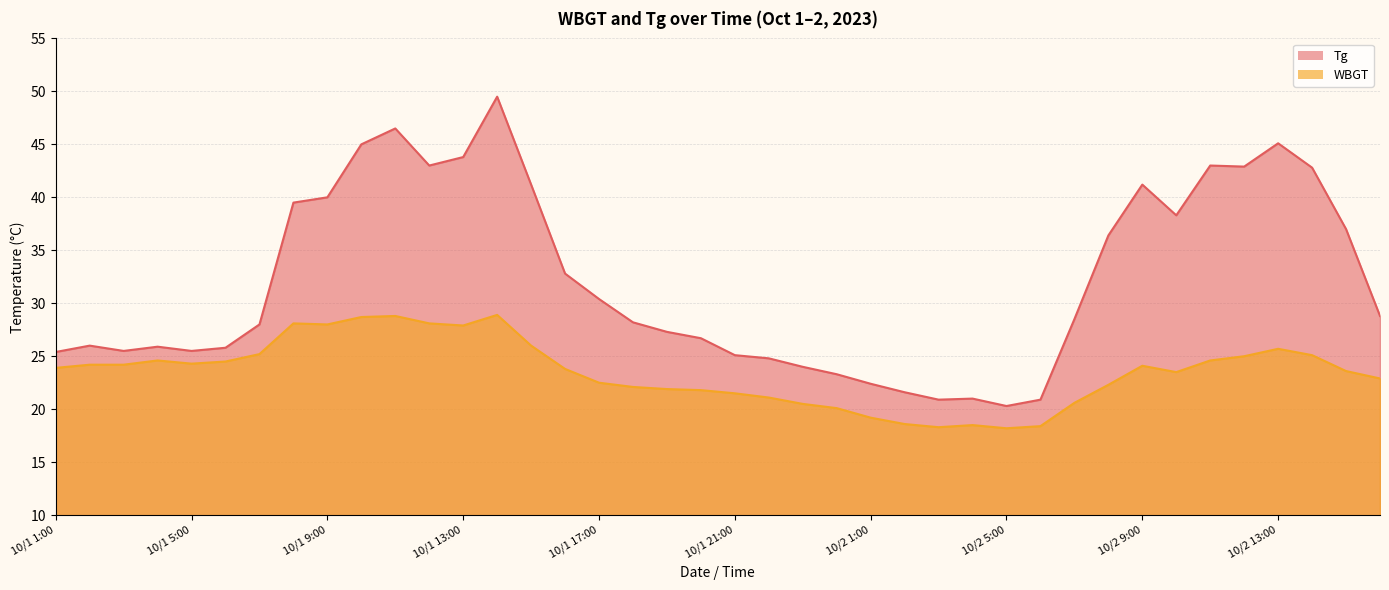

At how many categories does at least one series exceed 36?

16